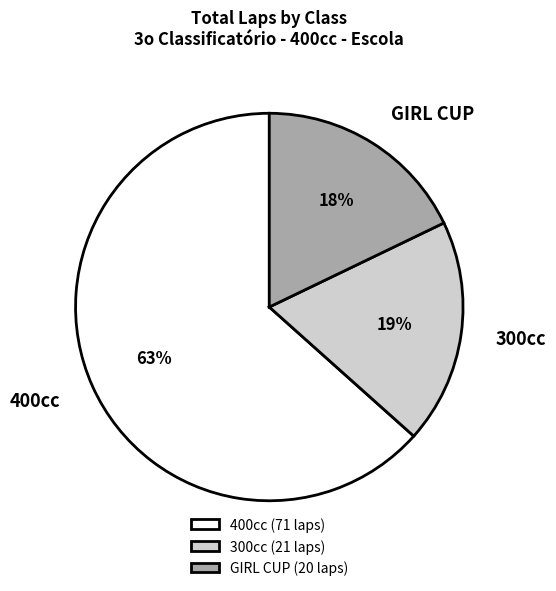

Which category has the biggest portion of the pie?

400cc